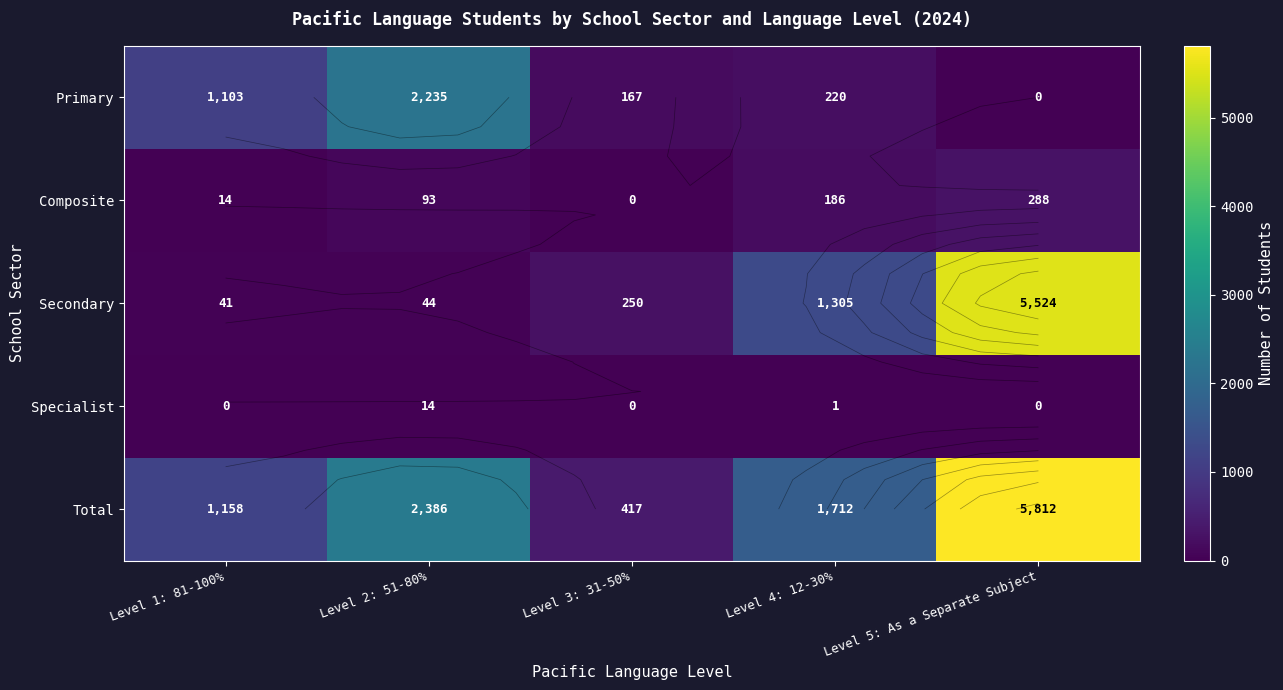

What is the minimum value for Secondary?

41